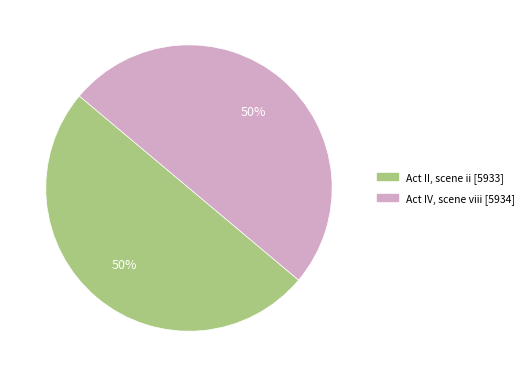

True or false: Act II, scene ii accounts for 38% of the total.

False